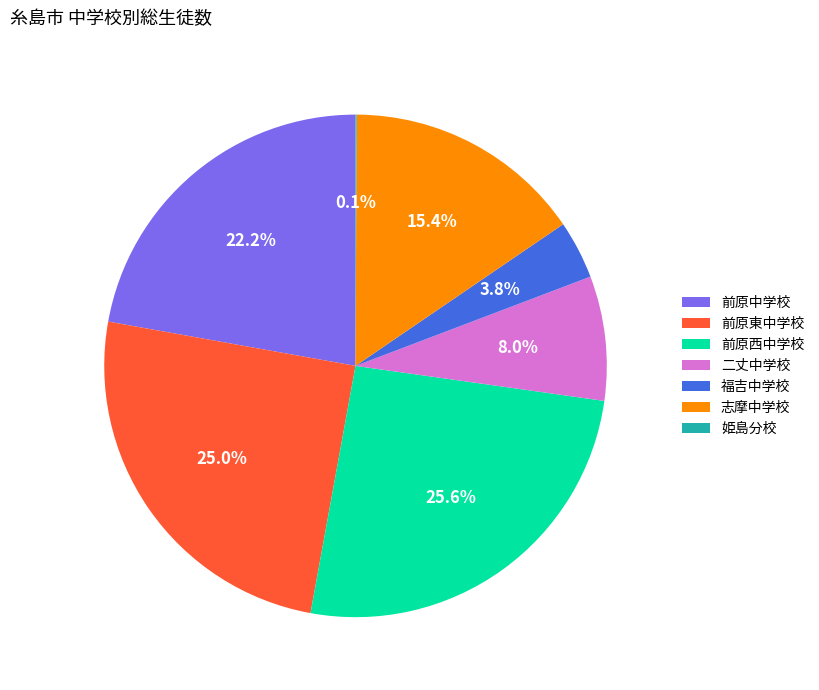

Combined, do 志摩中学校 and 前原西中学校 account for over 50%?

No